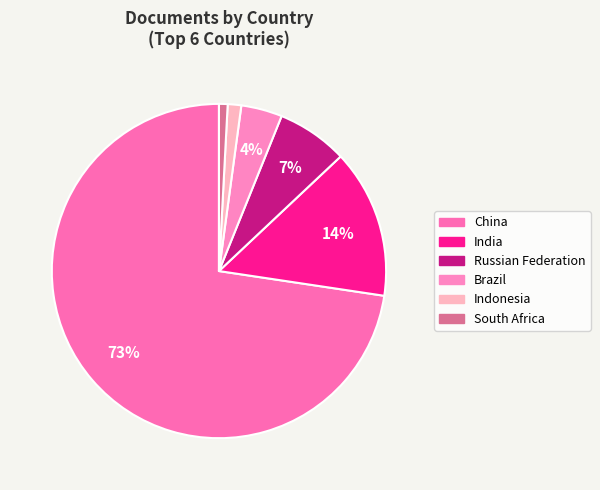

To the nearest percent, what is the difference between the largest and smallest slice percentages?

72%